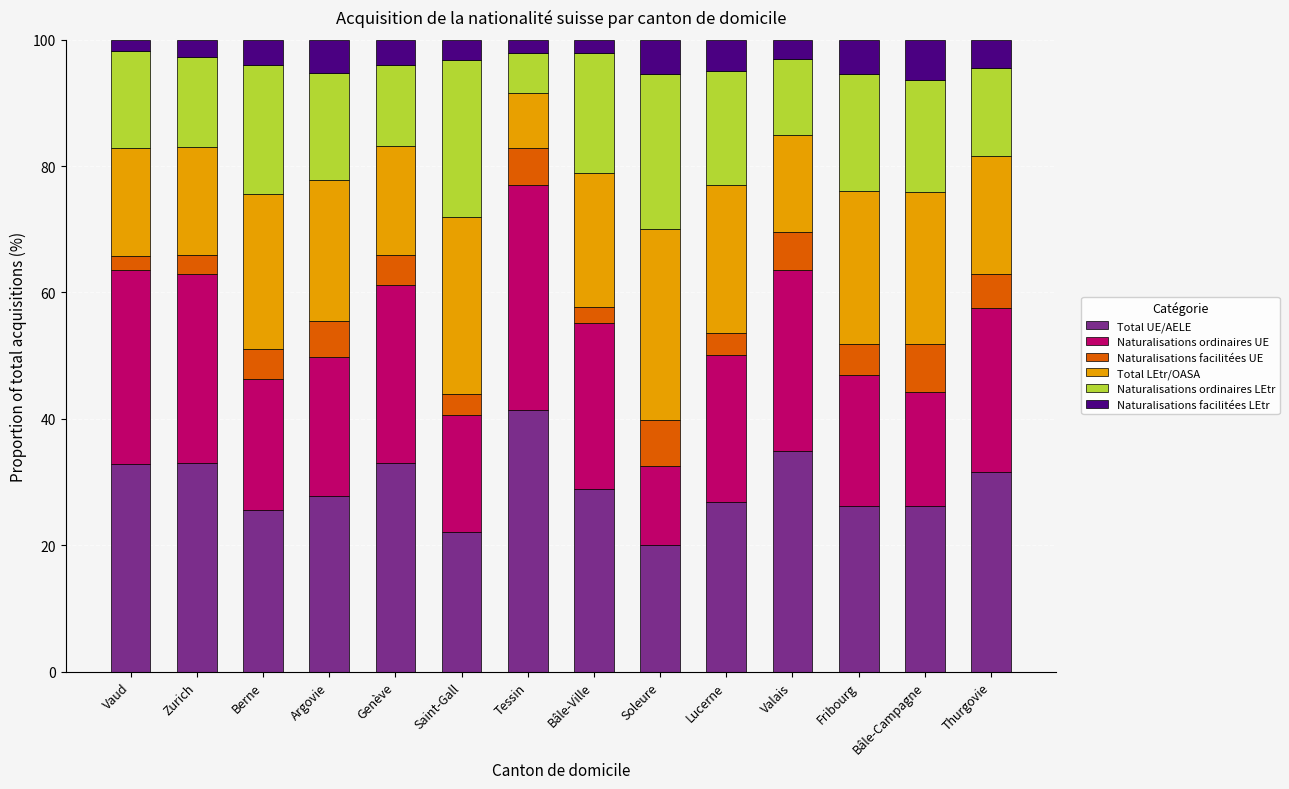

The Total UE/AELE series shows 31.6 at Thurgovie. True or false?

True